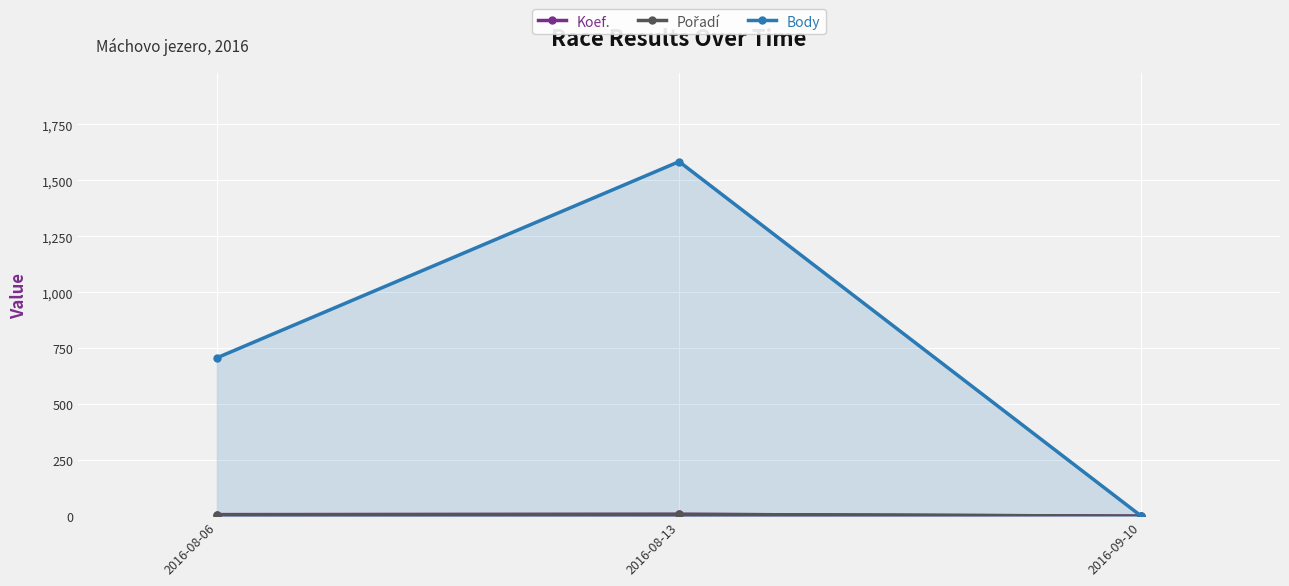

Which series has the widest spread of values?

Body